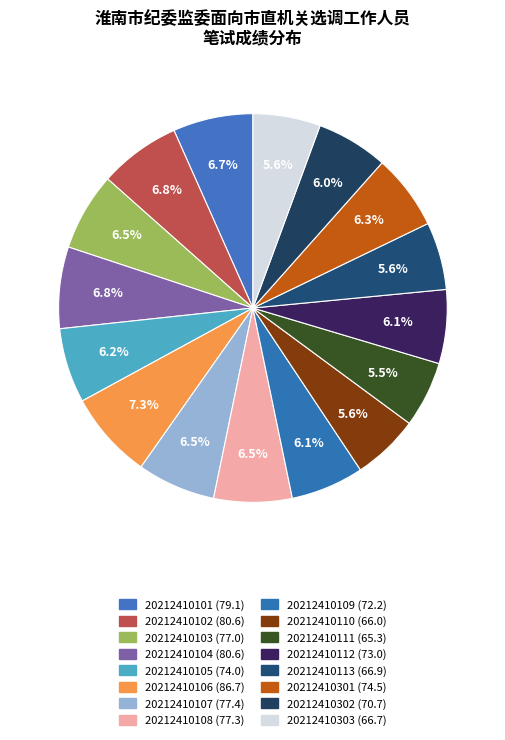

Which category has the smallest portion of the pie?

20212410111